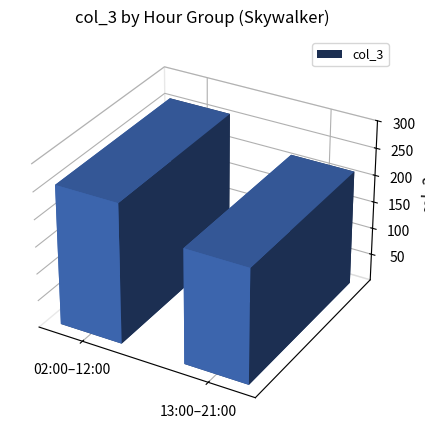

Which has a higher value, 04:00 or 16:00?

04:00